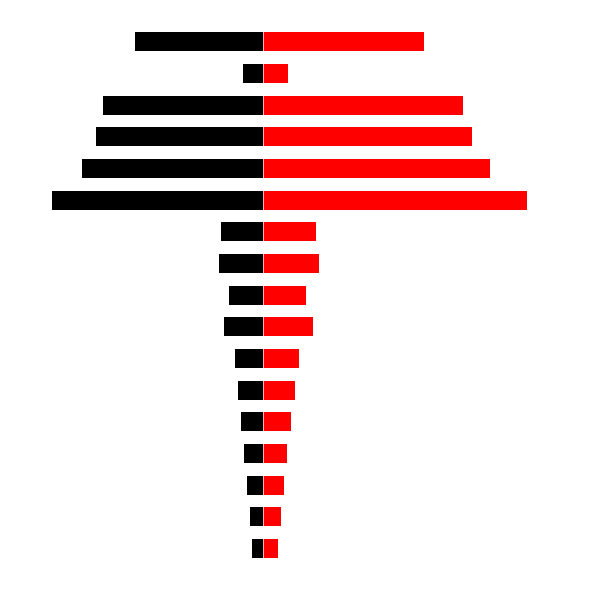

The value of Identifier (right) at 14 is 3.0. True or false?

False